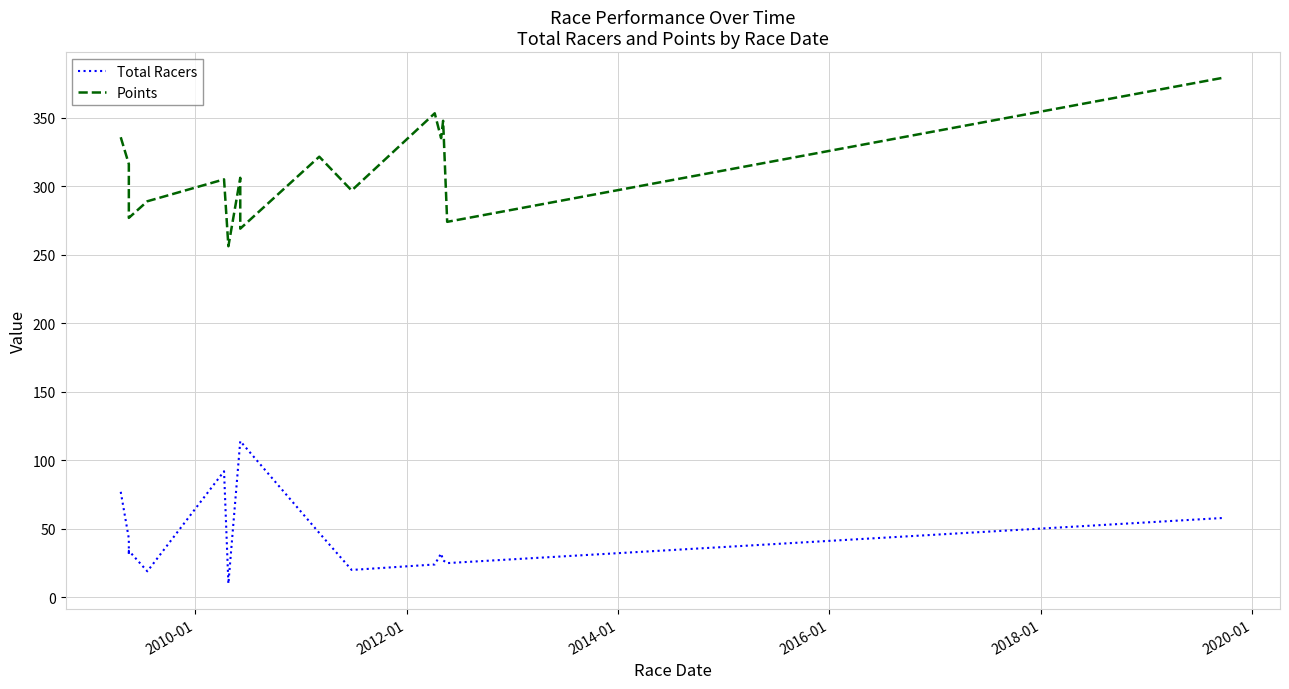

The Points series shows 136.3 at 2008-01. True or false?

False